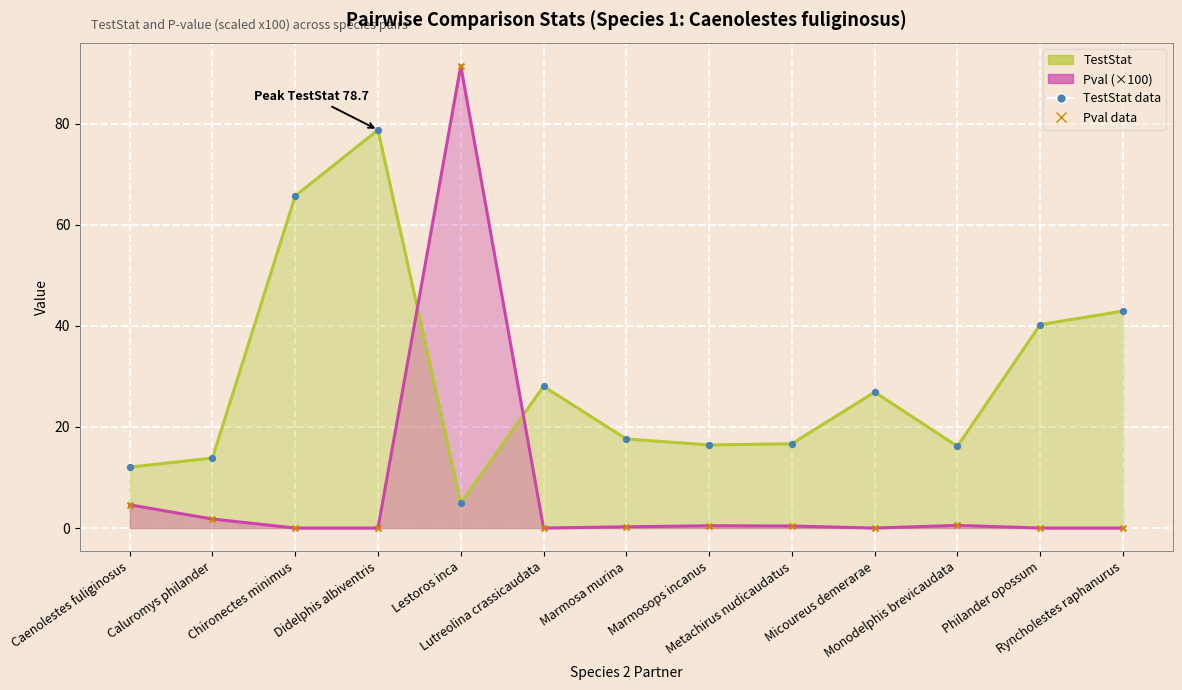

What is the total value across all series at Lestoros inca?

192.7